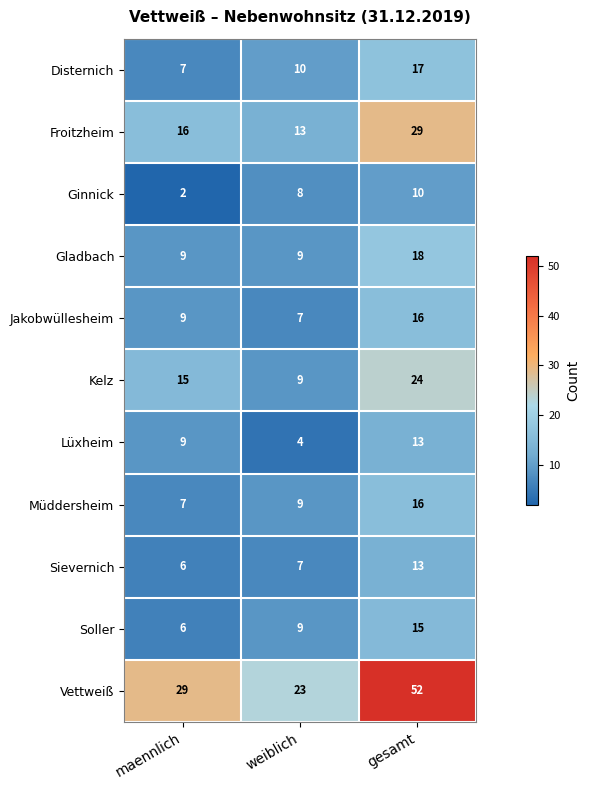

True or false: Soller has a value of 25 at gesamt.

False